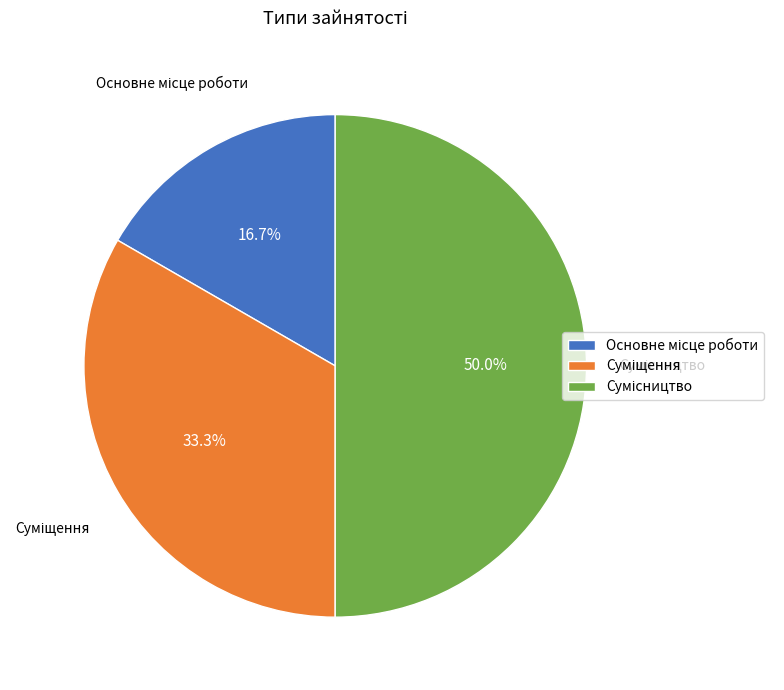

What percentage is the Сумісництво slice, to the nearest percent?

50%